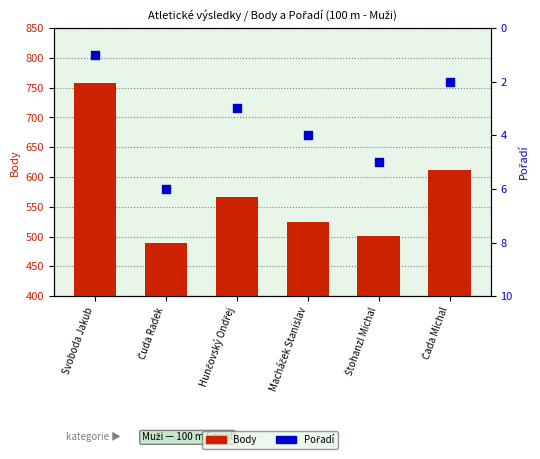

At which category is the sum across all series the highest?

Svoboda Jakub